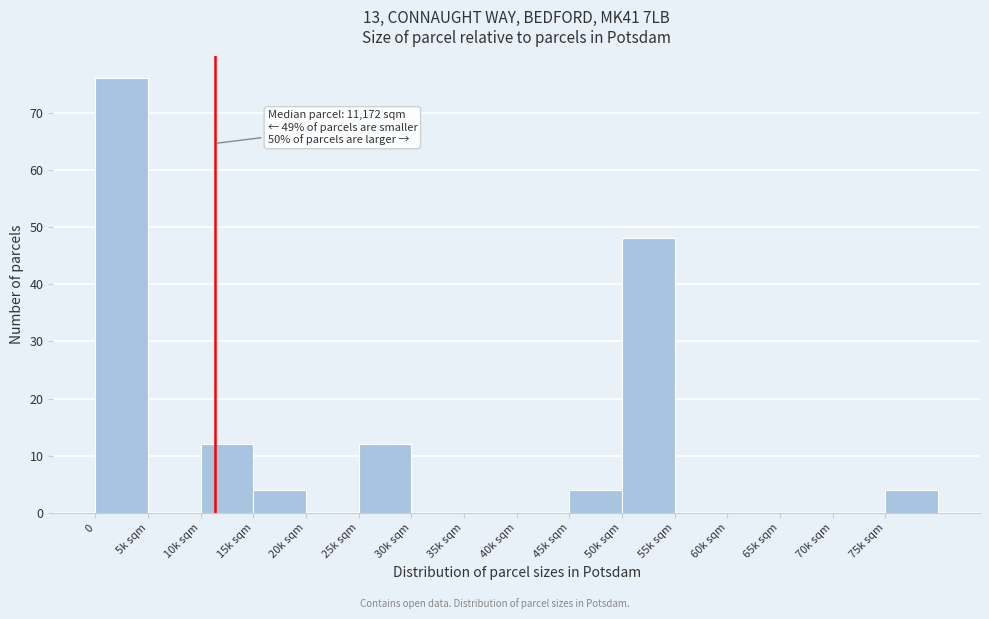

Reading right to left, list all the values displayed in this chart.

75k sqm=4	70k sqm=0	65k sqm=0	60k sqm=0	55k sqm=0	50k sqm=48	45k sqm=4	40k sqm=0	35k sqm=0	30k sqm=0	25k sqm=12	20k sqm=0	15k sqm=4	10k sqm=12	5k sqm=0	0=76